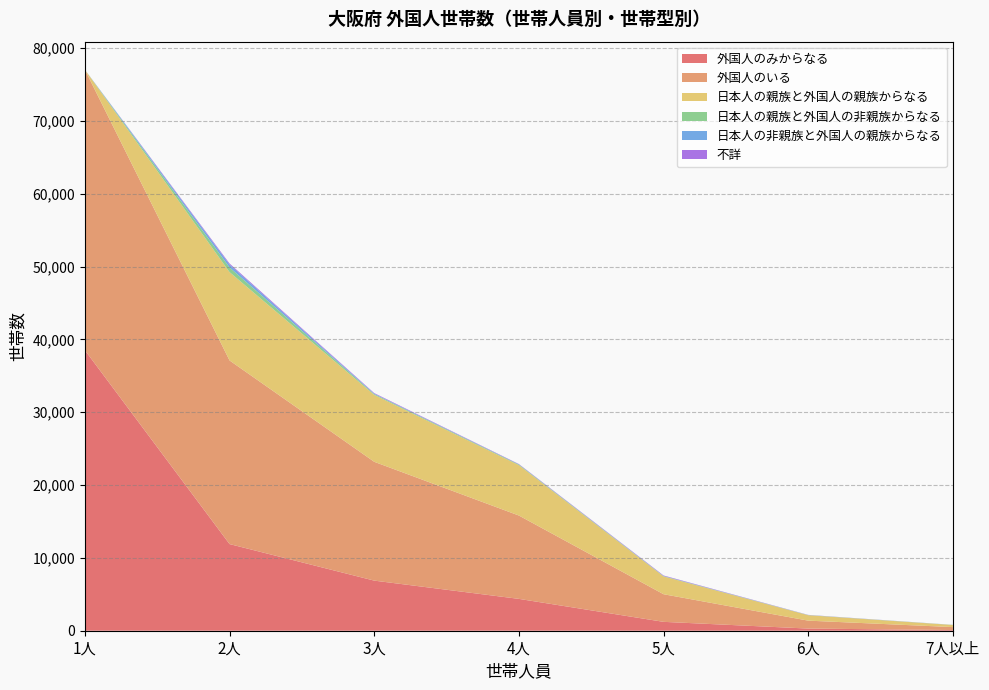

Does the chart have visible grid lines?

Yes